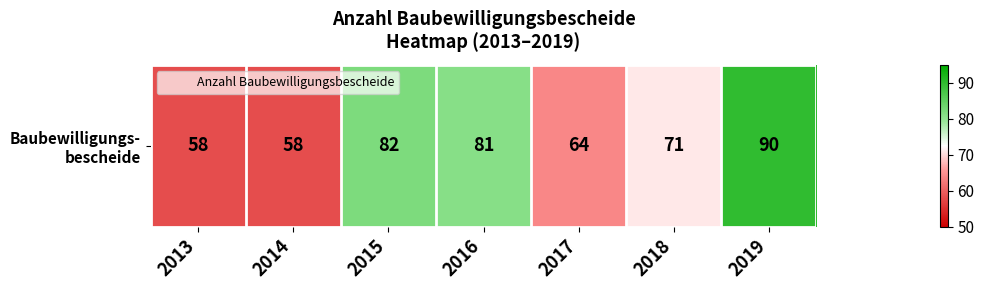

Count the number of categories in the chart.

7